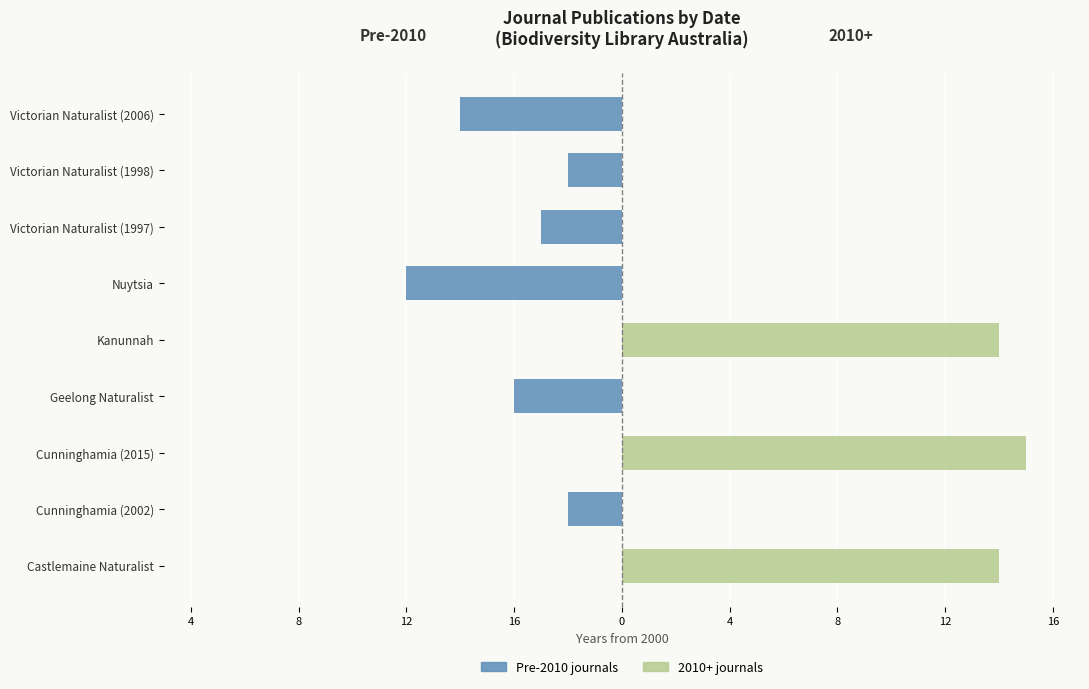

What is the sum of the Pre-2010 journals values at Kanunnah and Cunninghamia (2002)?

-2